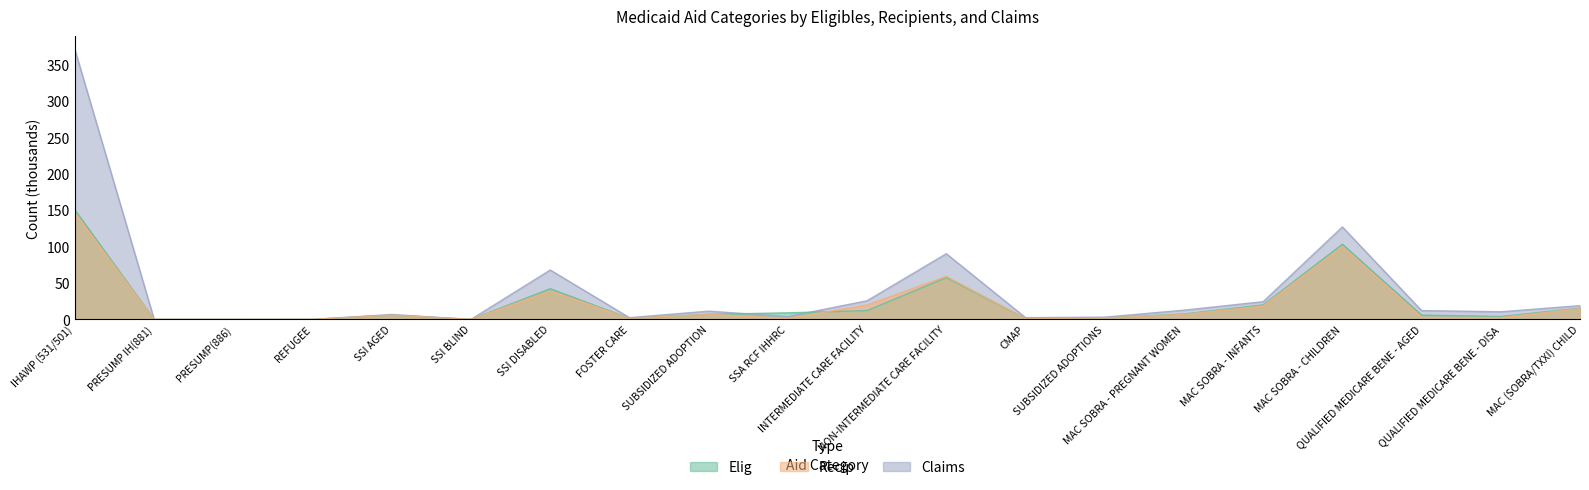

What is the sum of the Claims values at REFUGEE and FOSTER CARE?

2.5